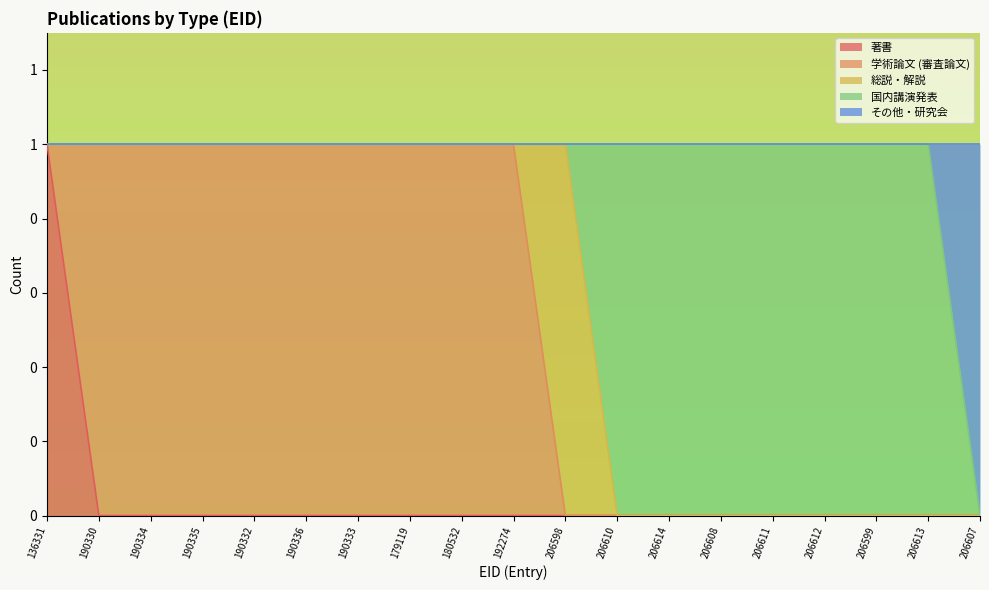

True or false: 総説・解説 has more than 1 points higher than both neighbors.

False